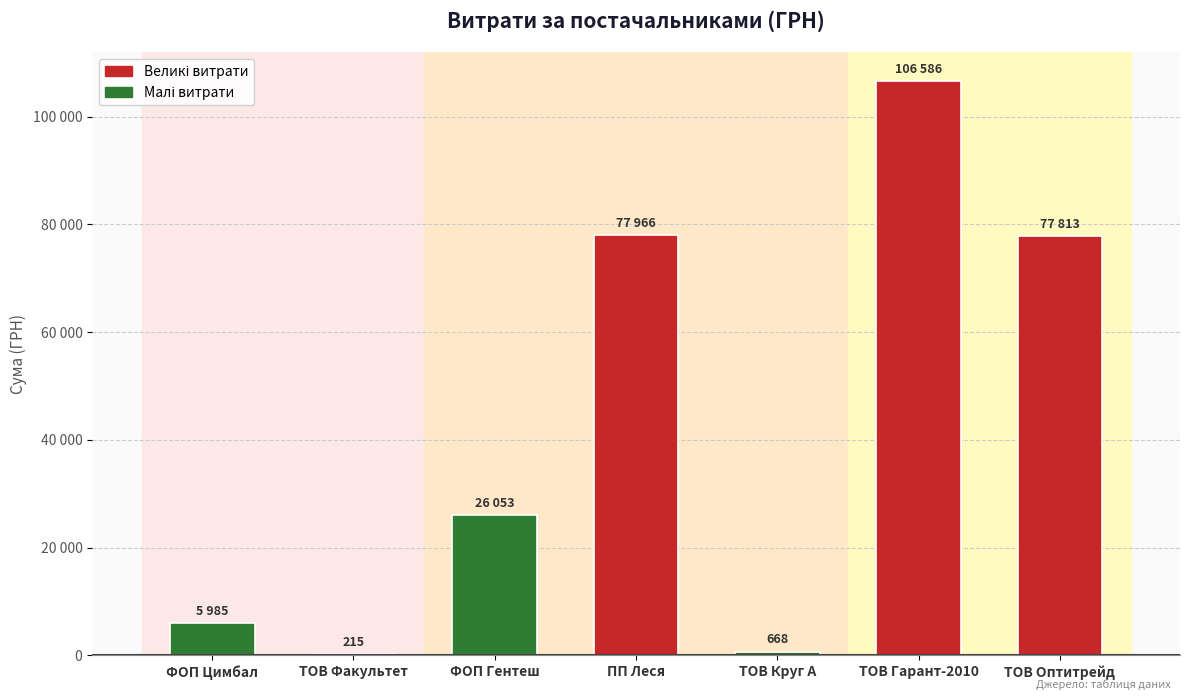

Are the bars horizontal?

No